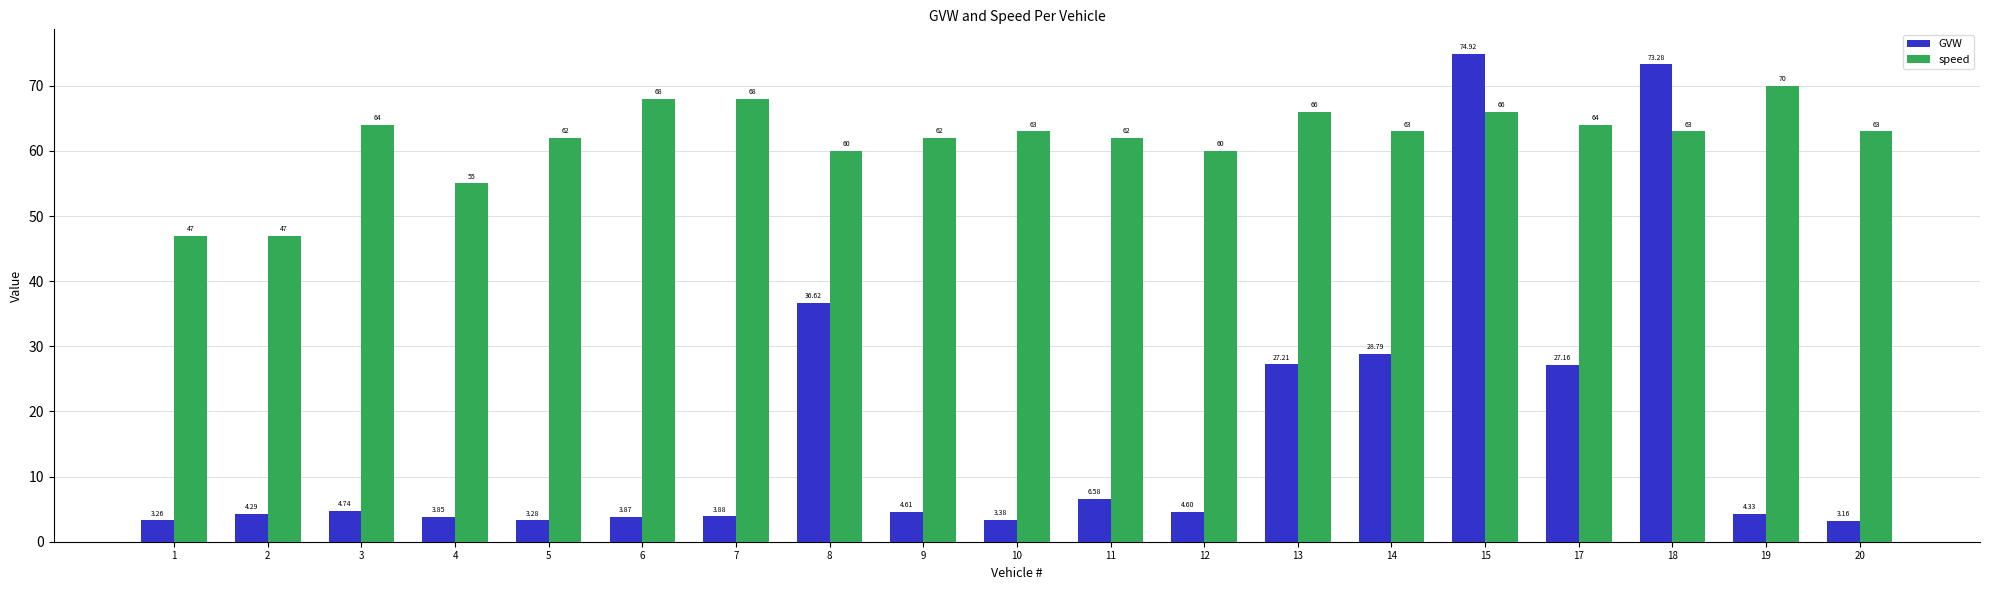

At which category is the sum across all series the highest?

15